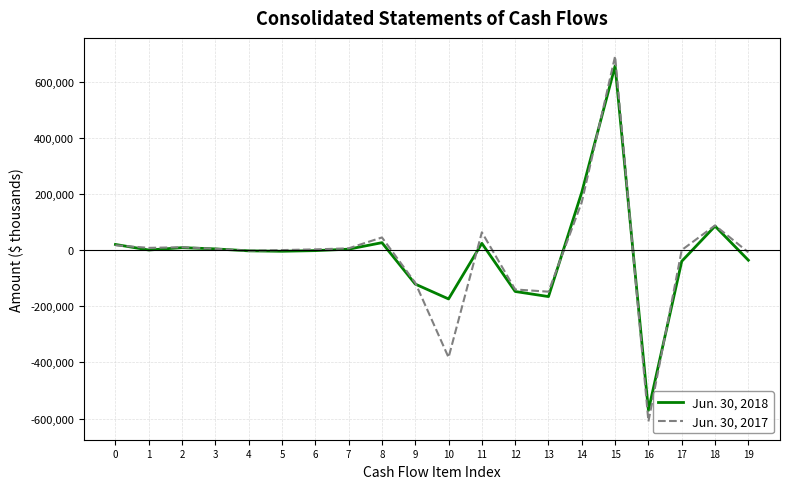

List the series in order of their peak value, lowest first.

Jun. 30, 2018, Jun. 30, 2017